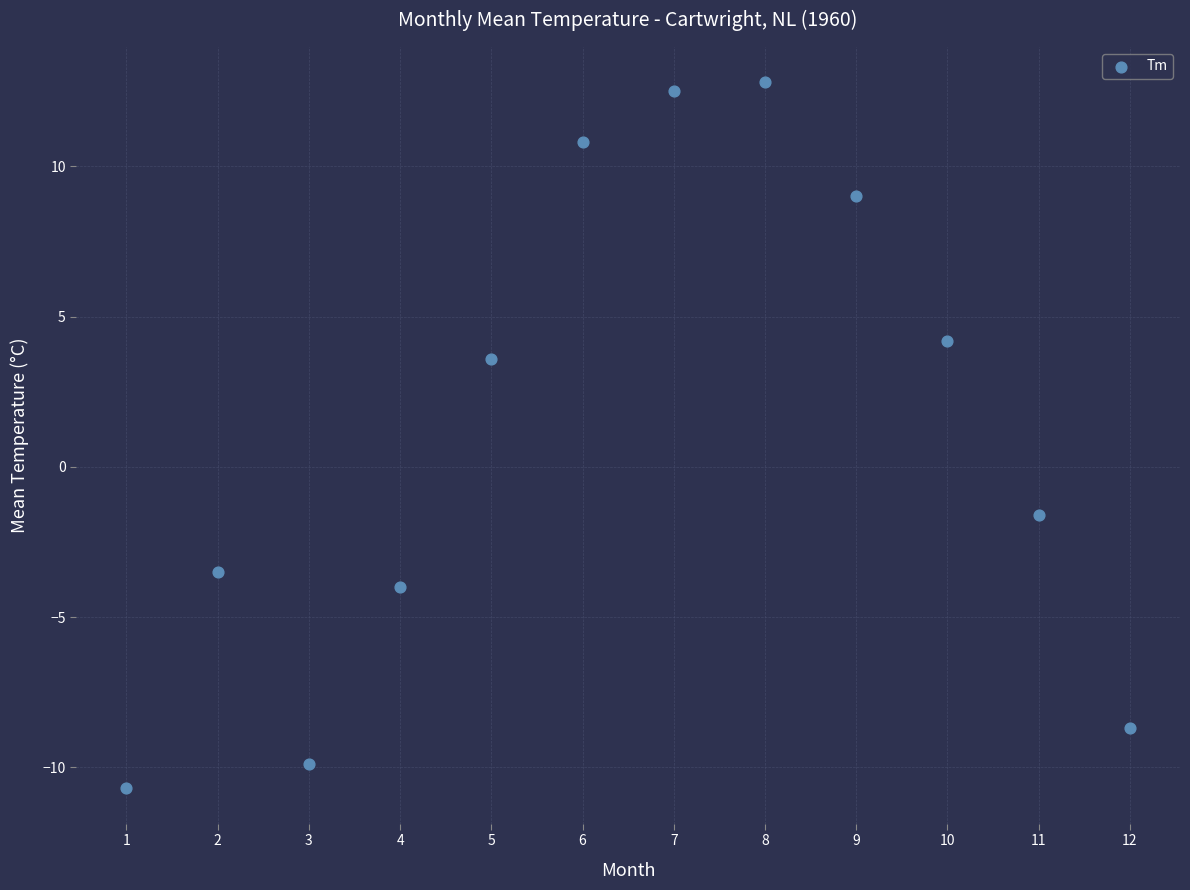

What is the range of Y values (max minus min)?

23.5